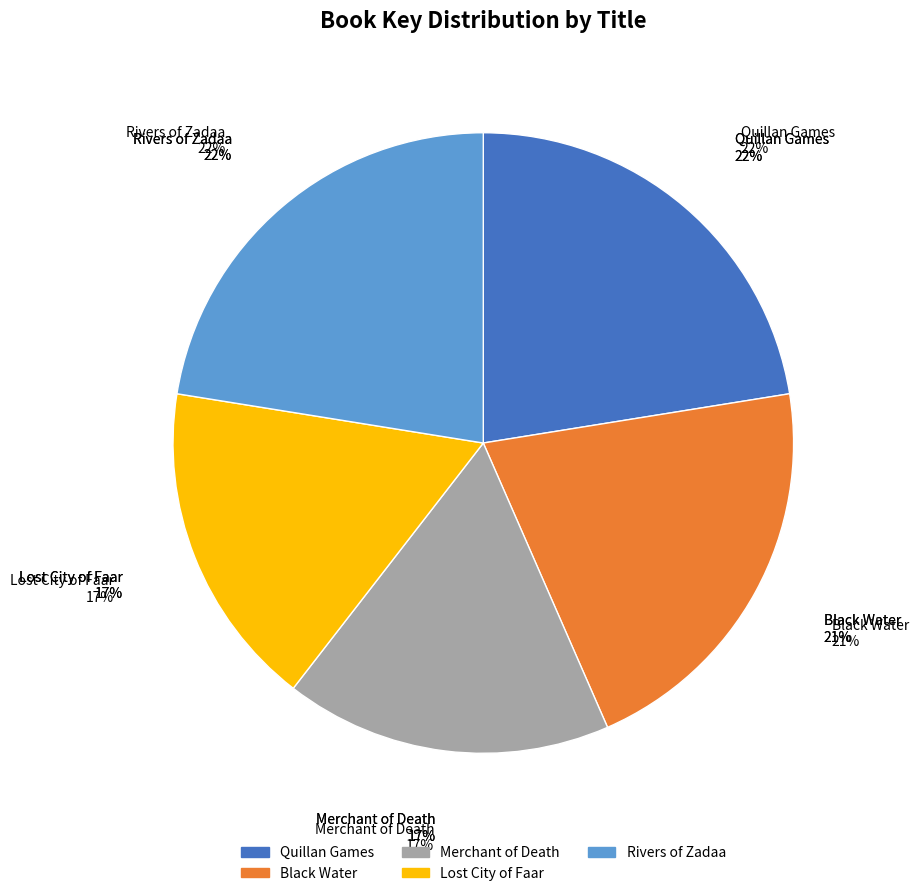

Rank the categories by value from lowest to highest.

Merchant of Death, Lost City of Faar, Black Water, Rivers of Zadaa, Quillan Games